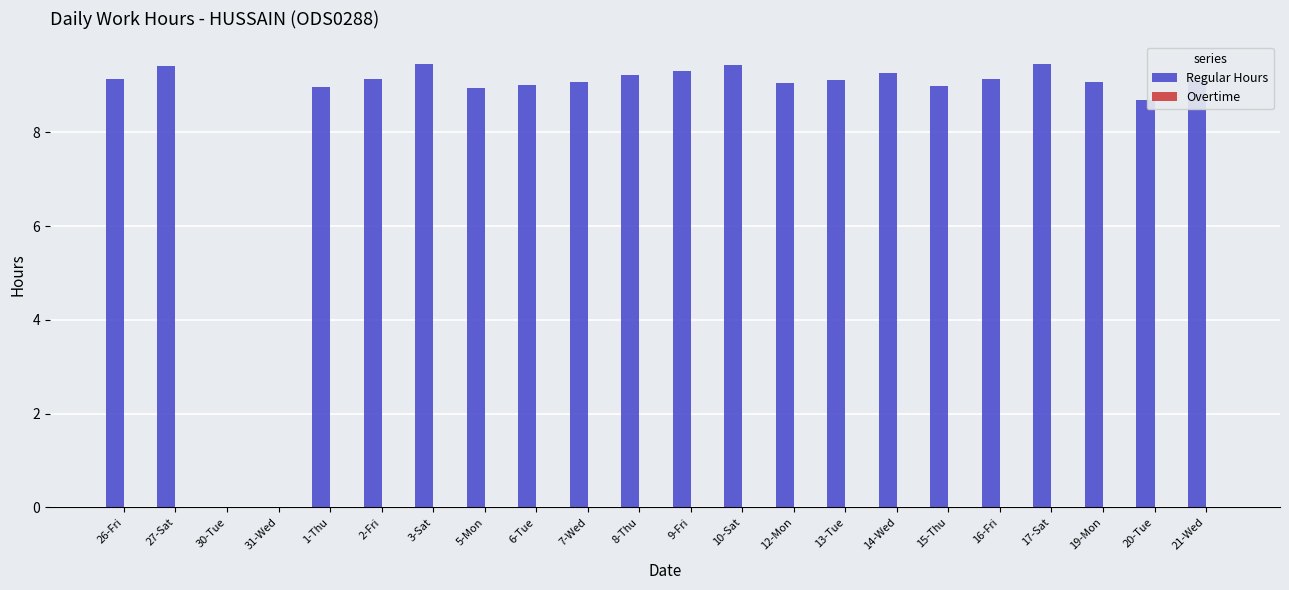

The chart shows a value of 2.3 at 12-Mon. True or false?

False